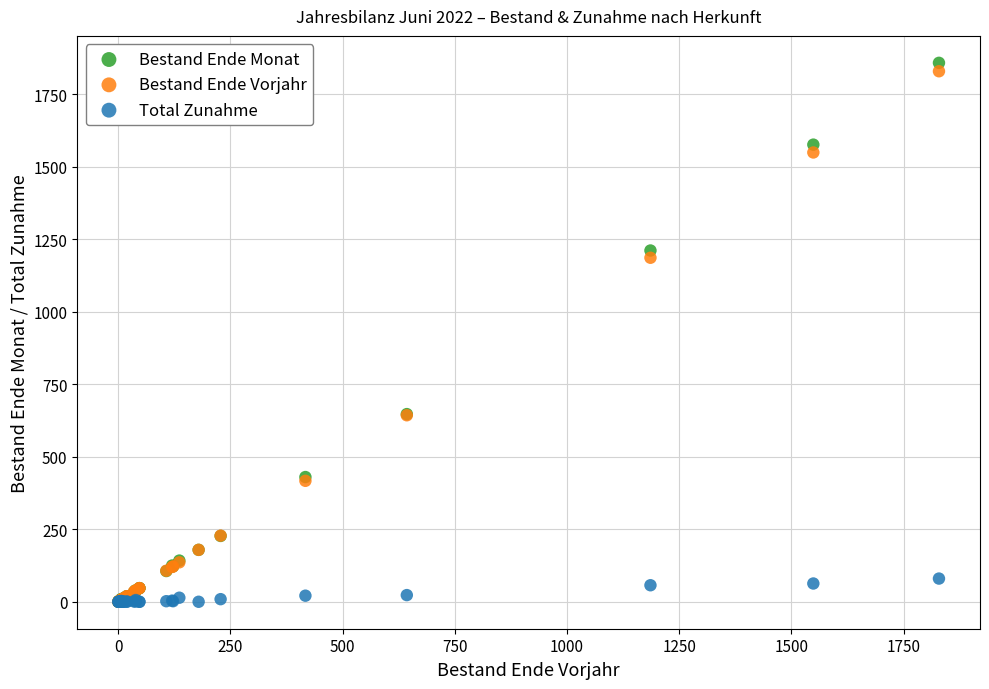

Which series has the widest spread of Y values?

Bestand Ende Monat